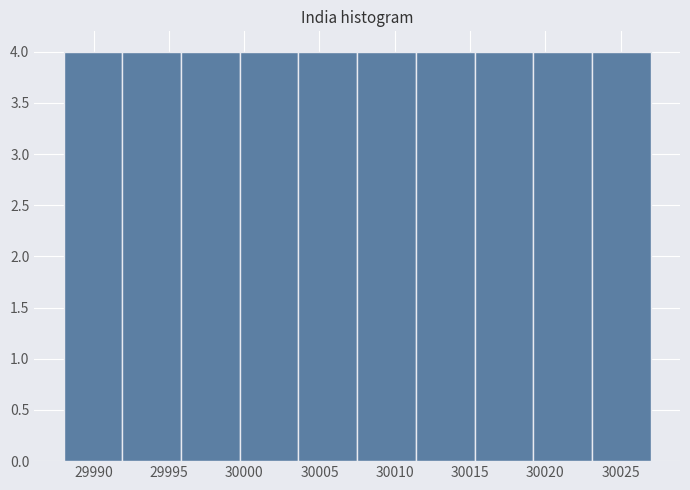

Reading left to right, list every bar in this chart as the range it spans on the x-axis followed by its height. Neither the bar edges nor the heights are printed on the chart, so give them approximately, as read against the axes.

29988.0 to 29991.9: 4
29991.9 to 29995.8: 4
29995.8 to 29999.7: 4
29999.7 to 30003.6: 4
30003.6 to 30007.5: 4
30007.5 to 30011.4: 4
30011.4 to 30015.3: 4
30015.3 to 30019.2: 4
30019.2 to 30023.1: 4
30023.1 to 30027.0: 4